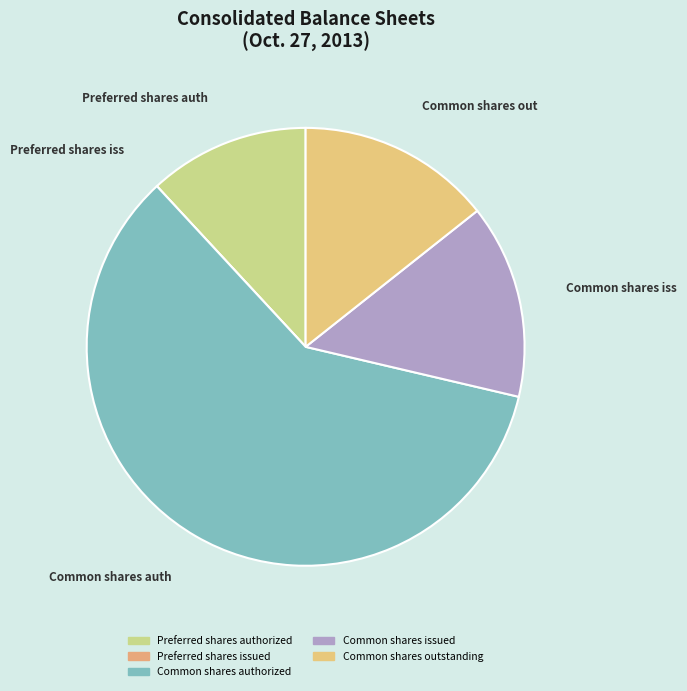

What is the total percentage of Preferred shares issued and Common shares outstanding?

14.3%